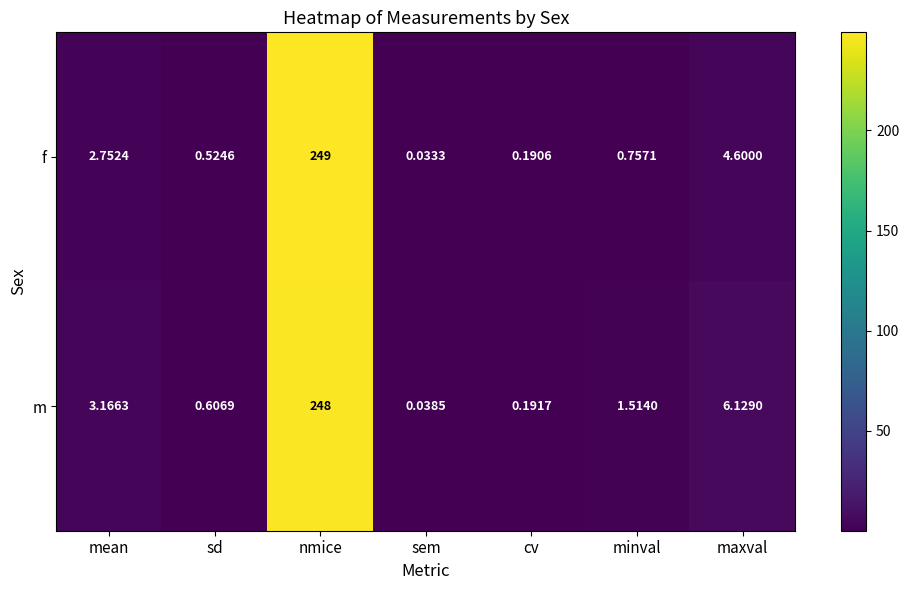

Between mean and maxval, which series saw the biggest shift?

m